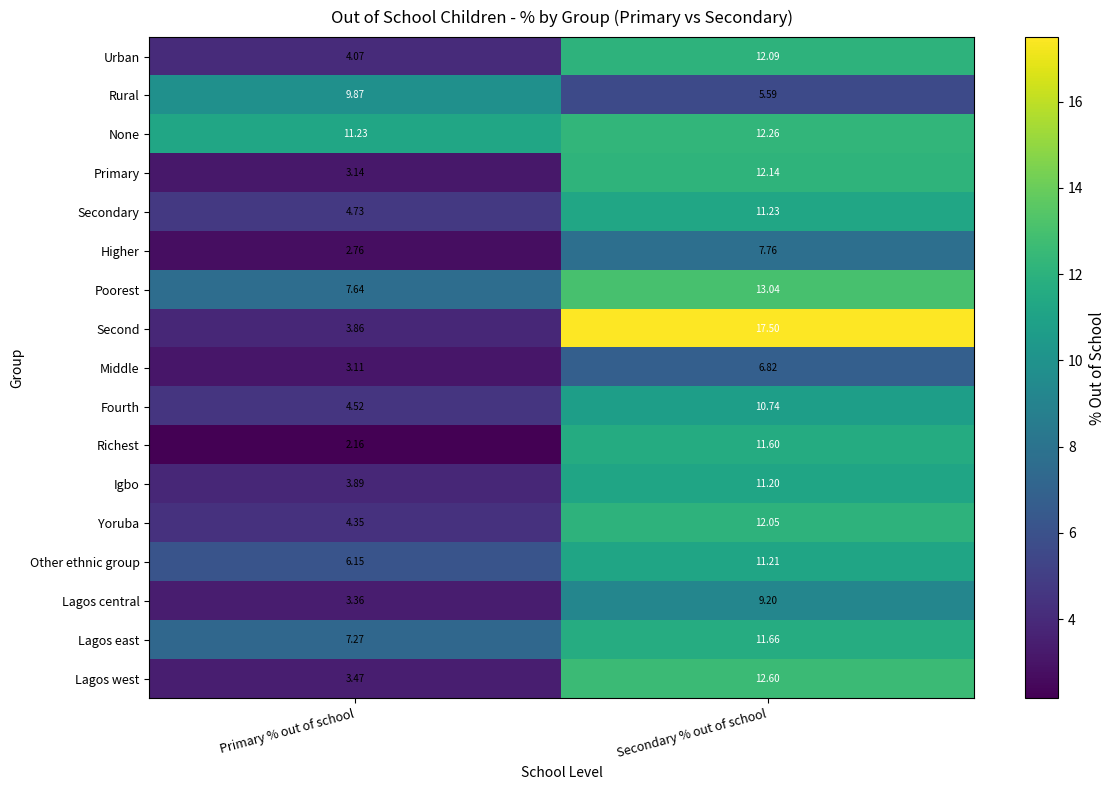

Which series changed the most between Primary % out of school and Secondary % out of school?

Second